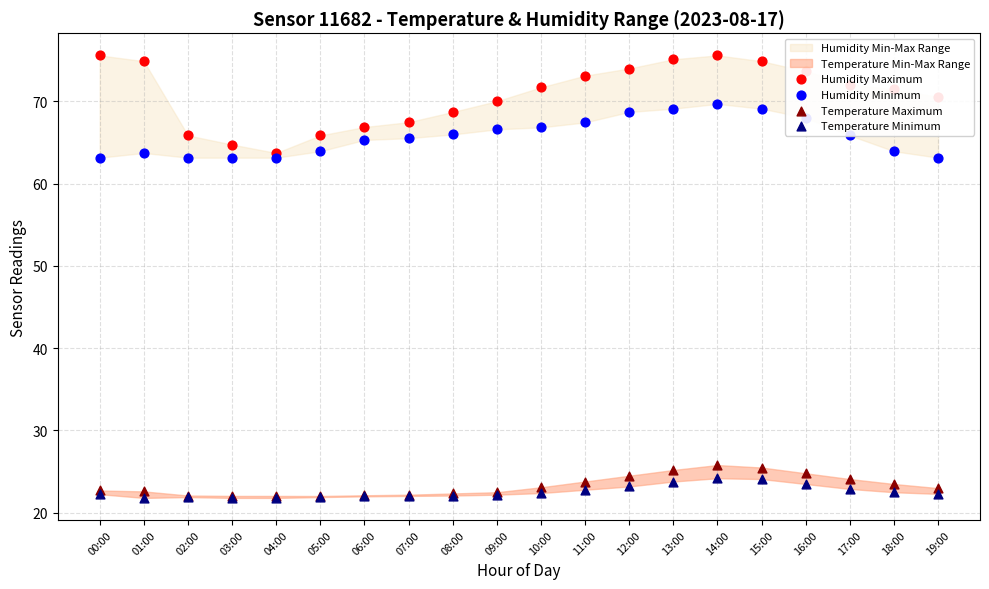

Which series has the largest total across all categories?

Humidity Maximum